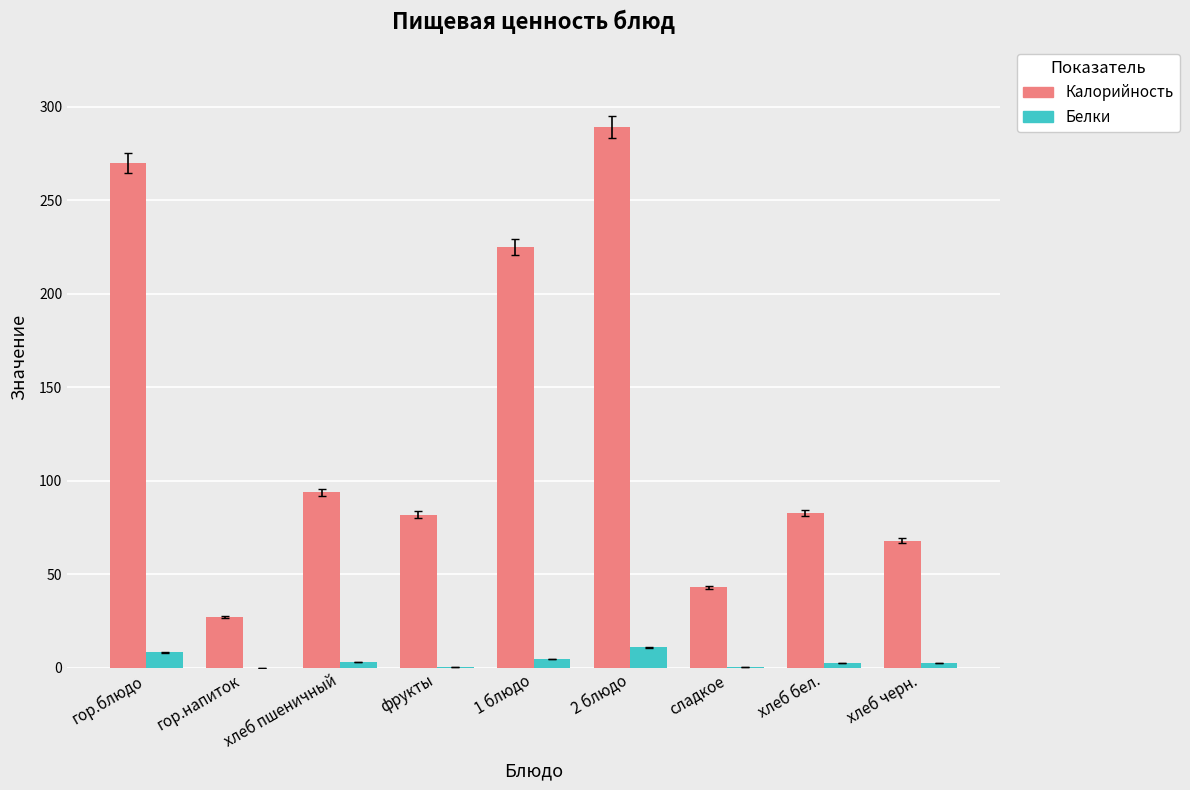

What is the total value across all series at гор.блюдо?

278.4